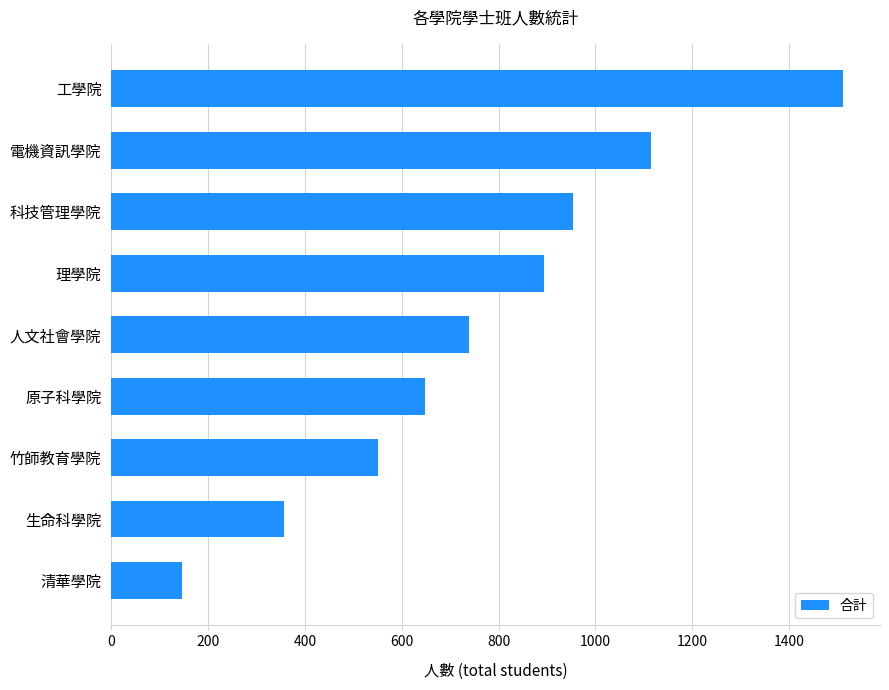

How many data points are less than 738?

4